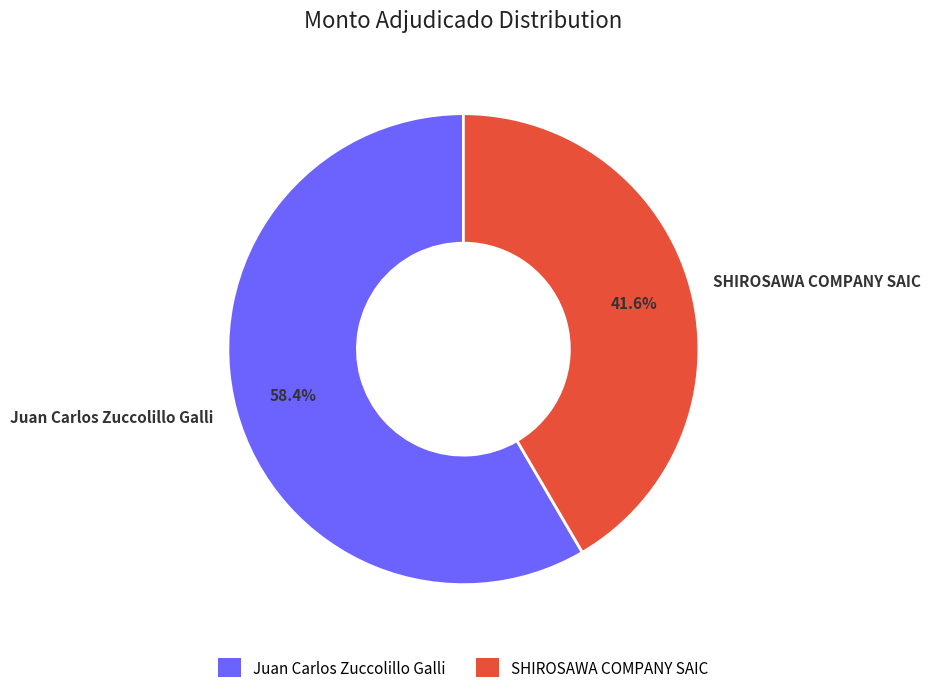

Rank the categories by value from highest to lowest.

Juan Carlos Zuccolillo Galli, SHIROSAWA COMPANY SAIC